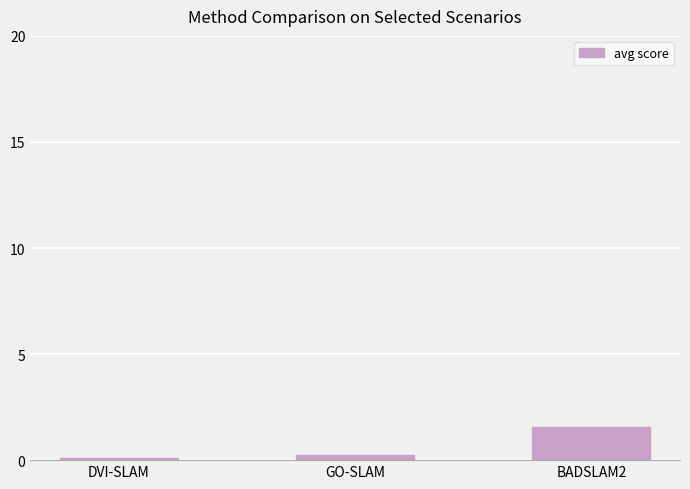

Does the chart contain stacked bars?

No